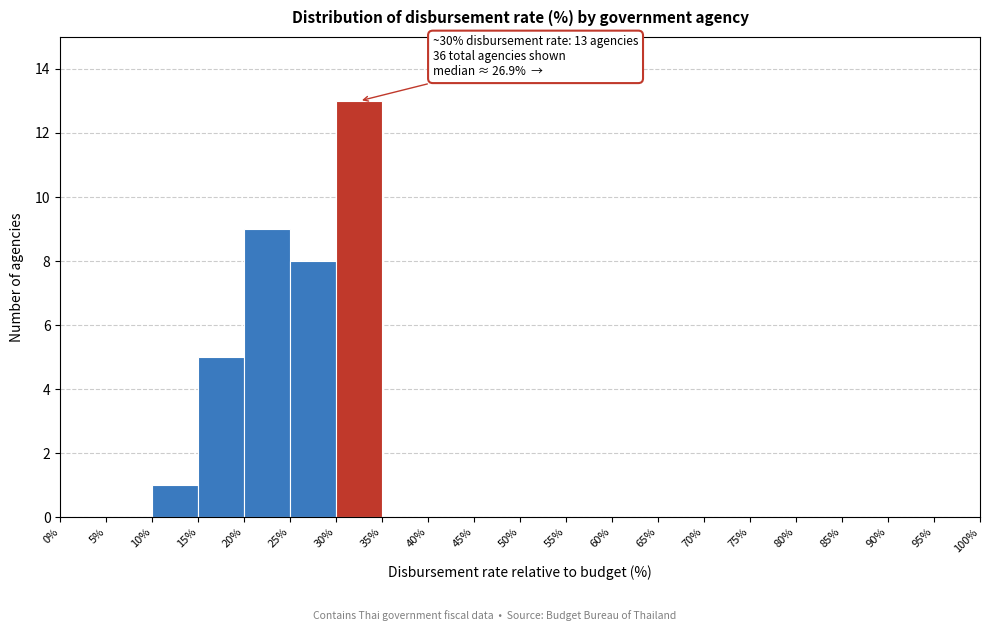

Over which range of the x-axis is the bar tallest?

30% to 35%